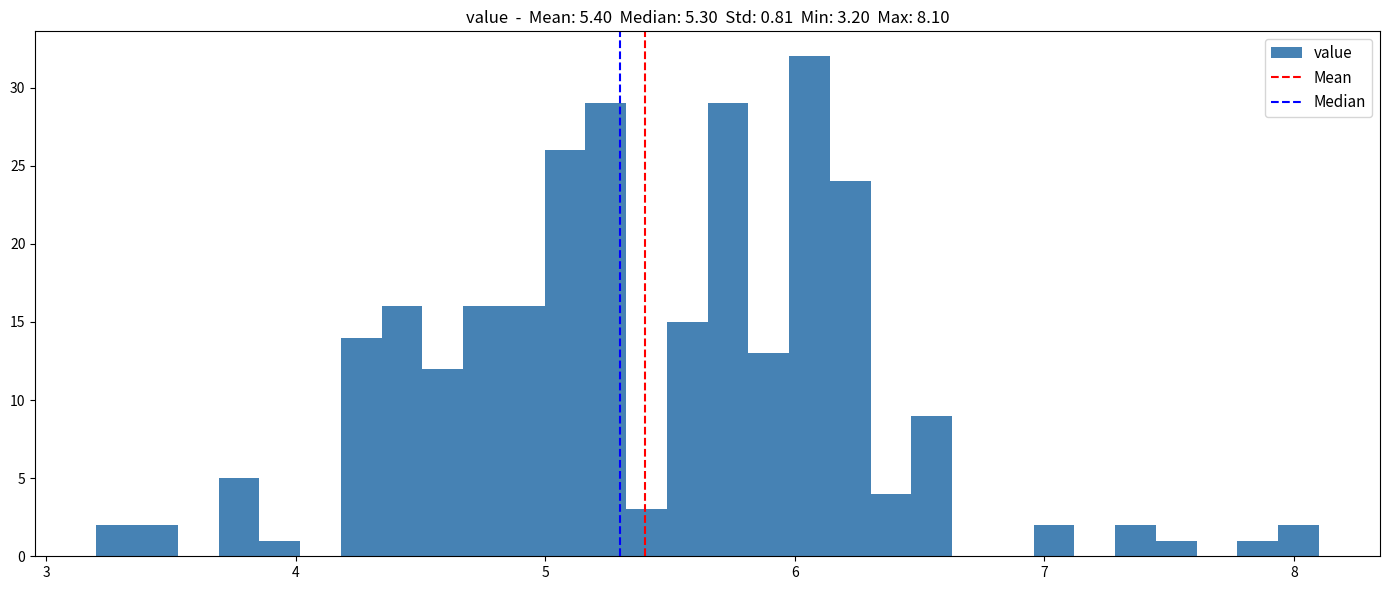

Around what value on the x-axis is the tallest bar? Give the approximate position of its centre, as read against the axis.

6.1